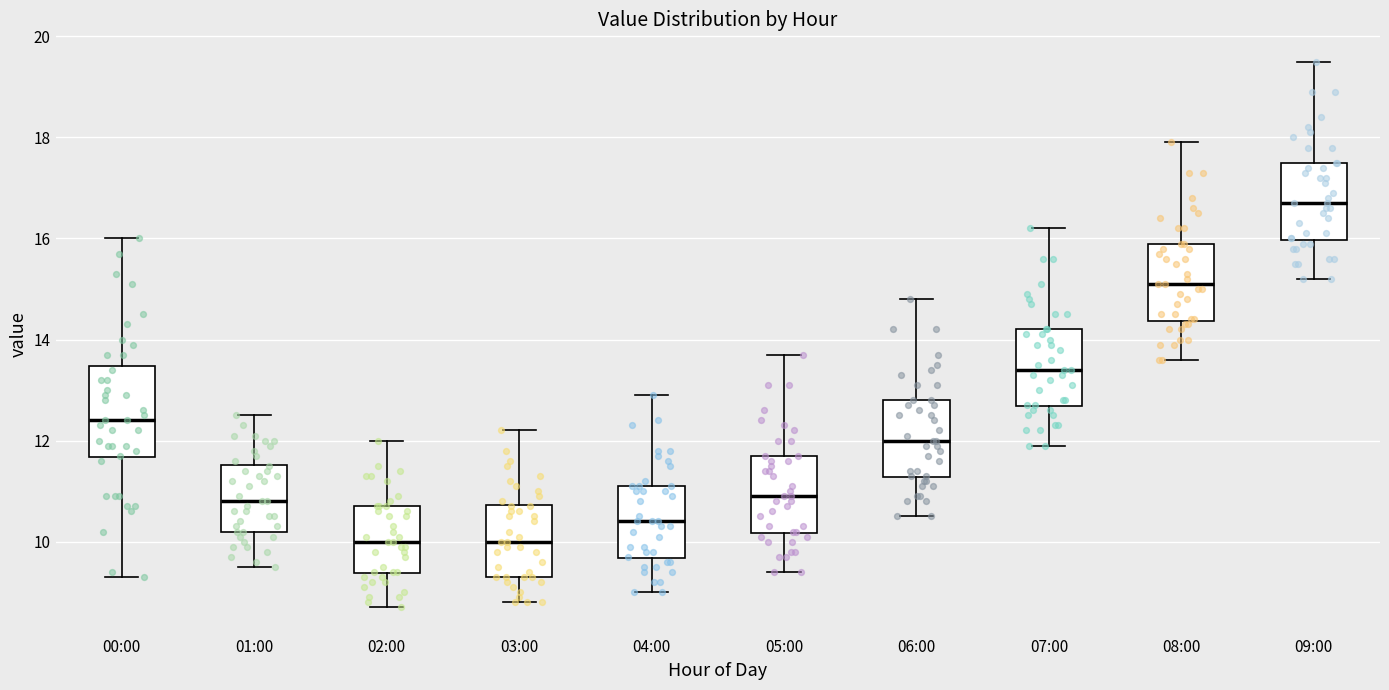

Where is the upper edge of the box for 01:00 on the y-axis? The values are not printed on the chart, so give them approximately, as read against the axis.

11.6